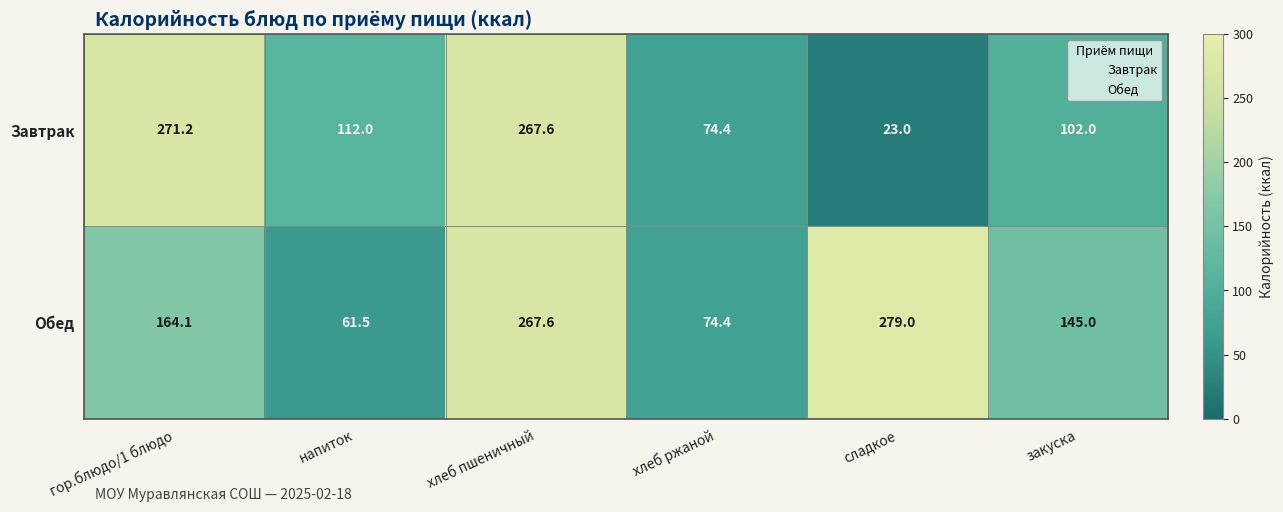

Is it true that Обед equals 279.0 at сладкое?

True